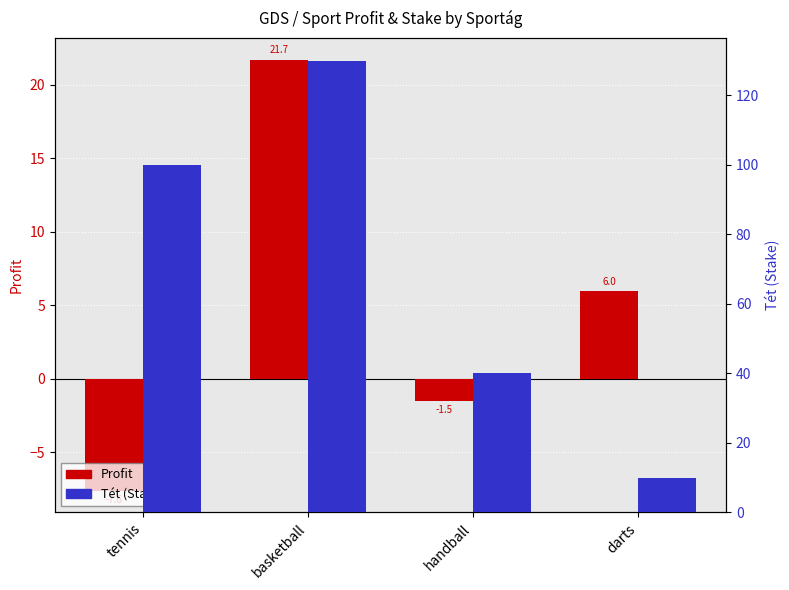

At which label is Tét closest to 70?

tennis